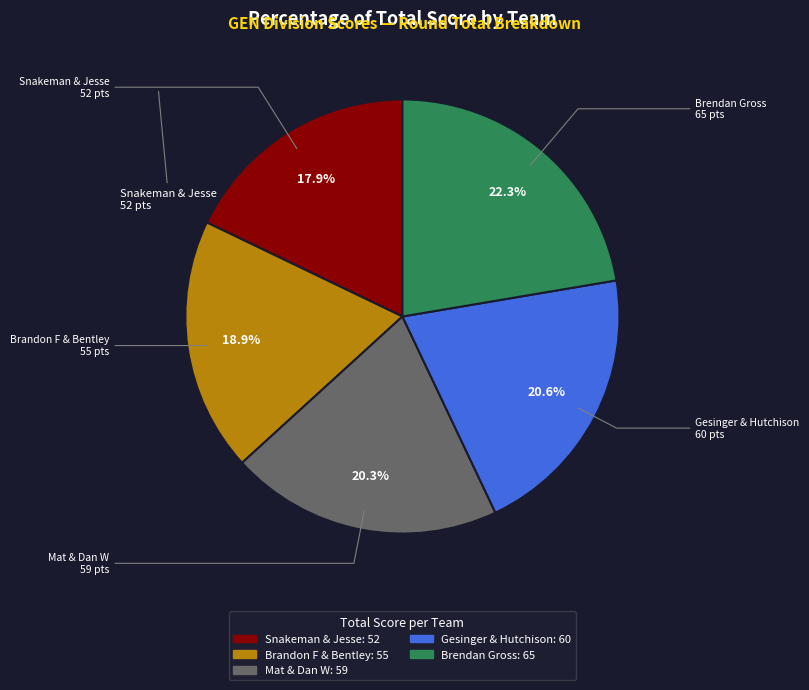

Is there any slice that represents more than half of the pie?

No